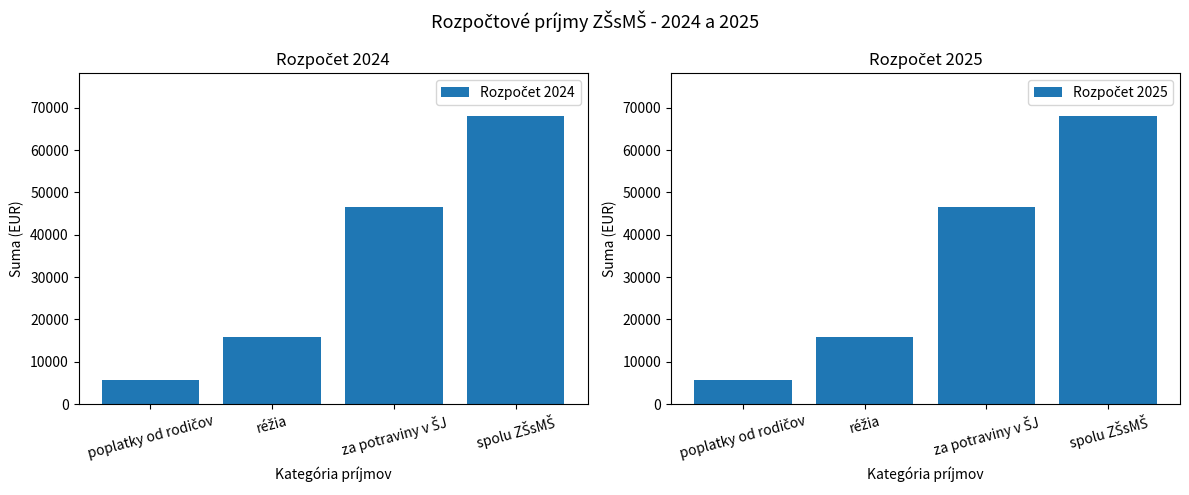

Which series has the largest total across all categories?

Rozpočet 2024